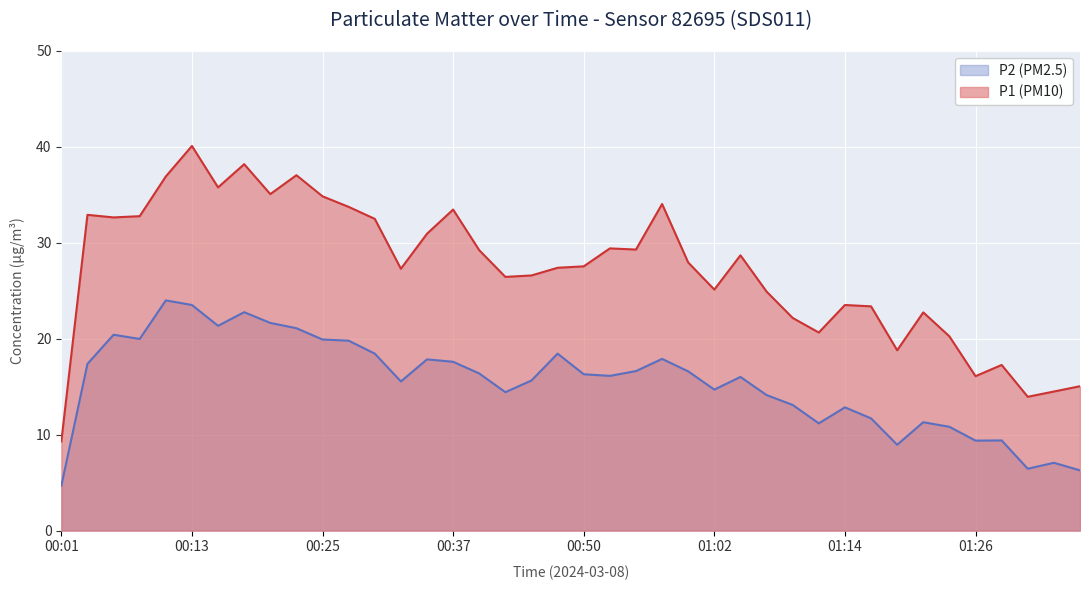

Reading left to right, what are all the values shown in this chart?

P1 (PM10): 00:01=9.3	00:03=32.9	00:05=32.6	00:08=32.8	00:10=36.9	00:13=40.1	00:15=35.8	00:18=38.2	00:20=35.1	00:22=37.0	00:25=34.9	00:27=33.8	00:30=32.5	00:32=27.3	00:35=30.9	00:37=33.5	00:40=29.2	00:42=26.4	00:45=26.6	00:47=27.4	00:50=27.6	00:52=29.4	00:54=29.3	00:57=34.0	00:59=27.9	01:02=25.1	01:04=28.7	01:07=24.9	01:09=22.2	01:12=20.6	01:14=23.5	01:16=23.4	01:19=18.8	01:21=22.8	01:24=20.2	01:26=16.1	01:29=17.3	01:31=13.9	01:33=14.5	01:36=15.1
P2 (PM2.5): 00:01=4.7	00:03=17.4	00:05=20.4	00:08=20.0	00:10=24.0	00:13=23.5	00:15=21.4	00:18=22.8	00:20=21.6	00:22=21.1	00:25=19.9	00:27=19.8	00:30=18.4	00:32=15.6	00:35=17.9	00:37=17.6	00:40=16.4	00:42=14.4	00:45=15.7	00:47=18.4	00:50=16.3	00:52=16.1	00:54=16.6	00:57=17.9	00:59=16.6	01:02=14.7	01:04=16.0	01:07=14.1	01:09=13.1	01:12=11.2	01:14=12.8	01:16=11.7	01:19=8.9	01:21=11.3	01:24=10.8	01:26=9.4	01:29=9.4	01:31=6.5	01:33=7.1	01:36=6.3